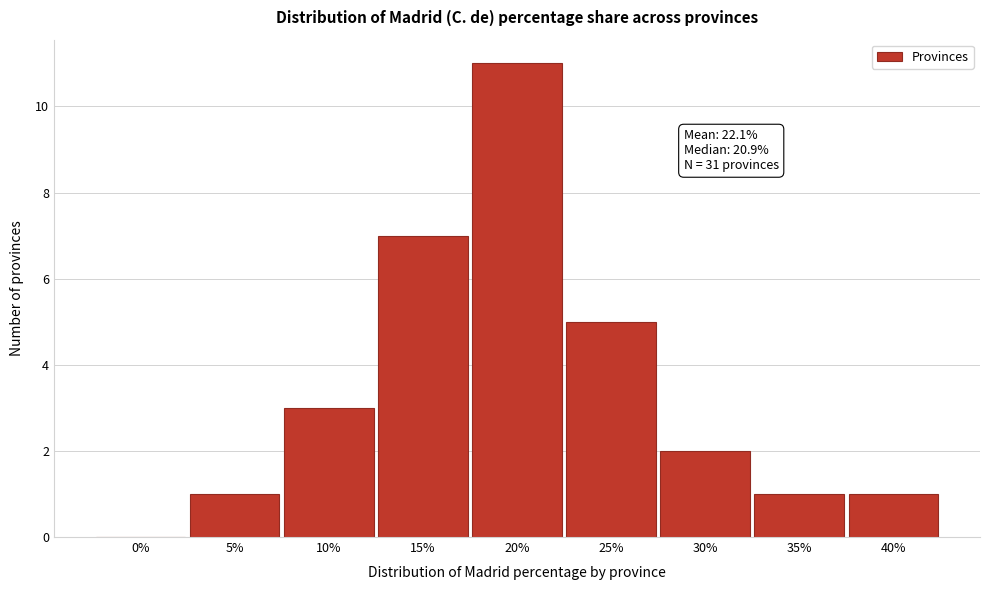

Reading left to right, transcribe all the data shown in this chart.

0%=0	5%=1	10%=3	15%=7	20%=11	25%=5	30%=2	35%=1	40%=1